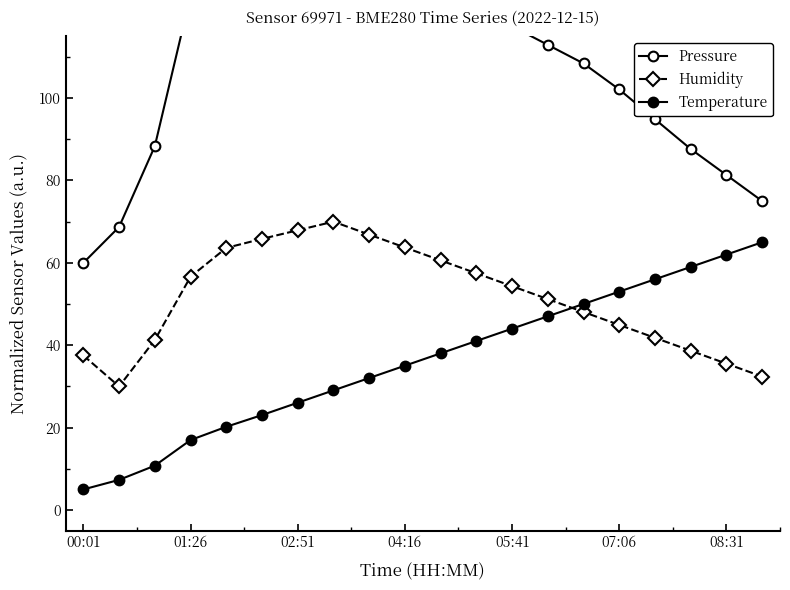

Is the value of Humidity at 7 greater than the value of Temperature at 00:01?

Yes